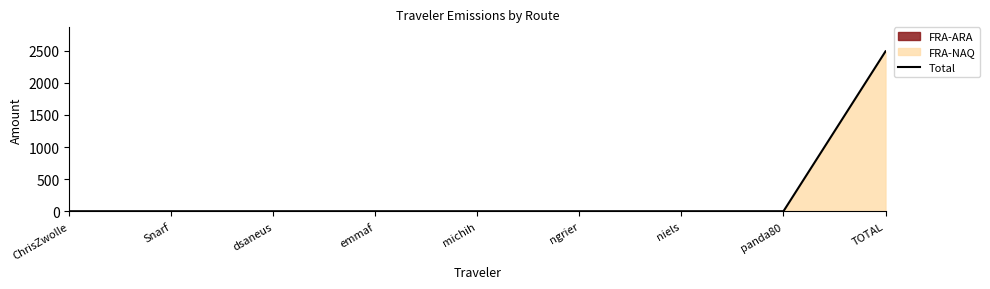

What is the label of the 7th point from the right?

dsaneus